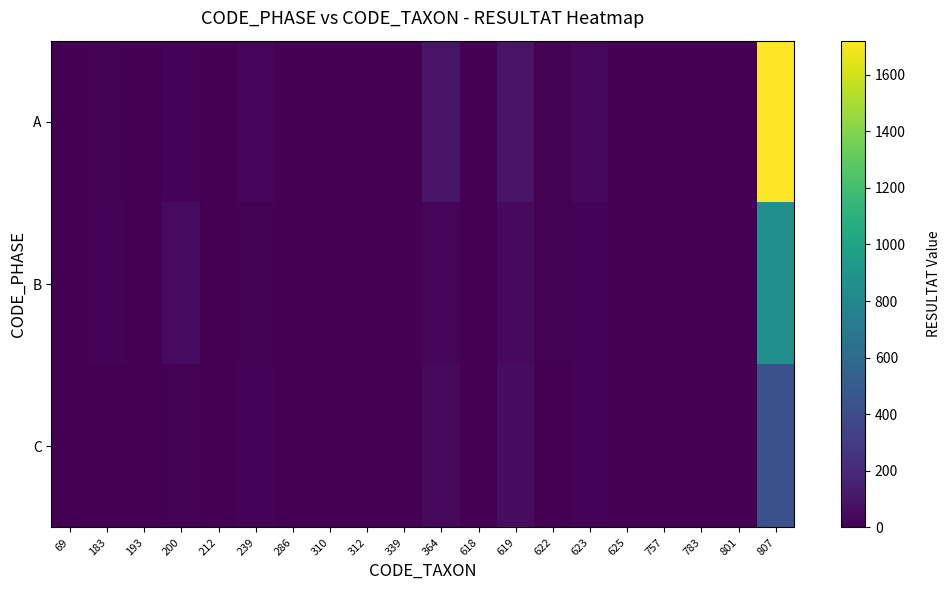

Which label corresponds to the largest value in the chart?

807